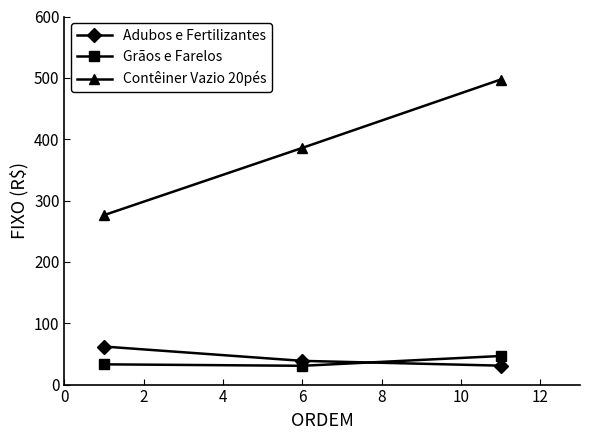

Which series has the largest range (max minus min)?

Contêiner Vazio 20pés